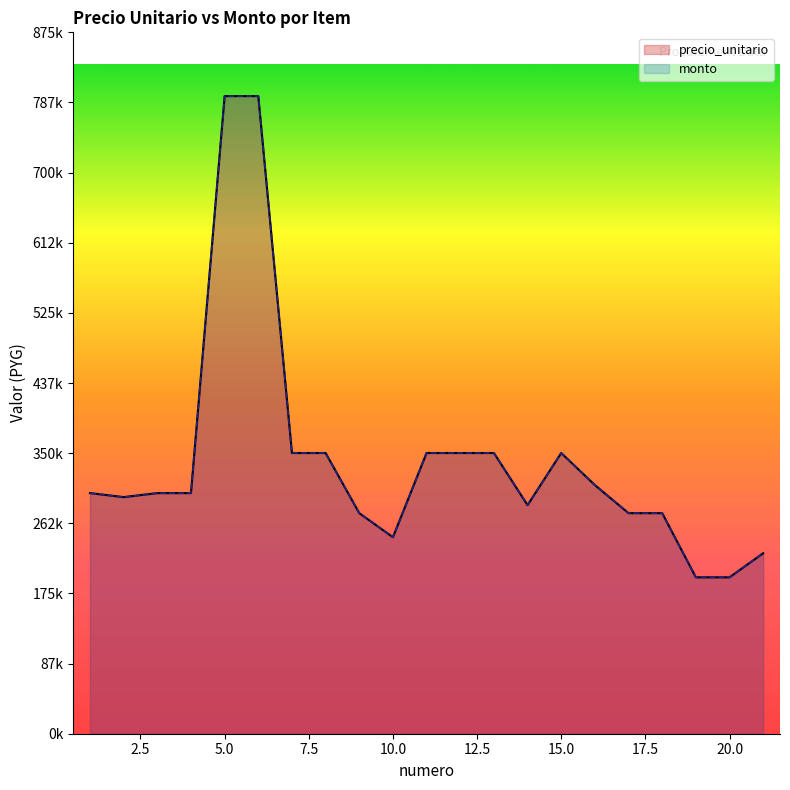

The value of precio_unitario at 21 is 225000. True or false?

True